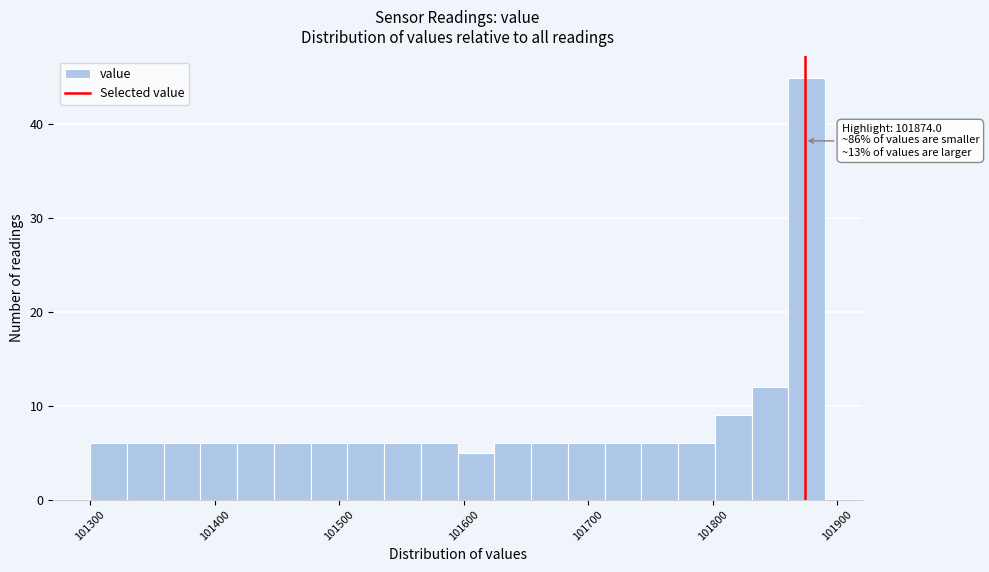

Read against the x-axis, roughly where is the centre of the tallest bar?

101880